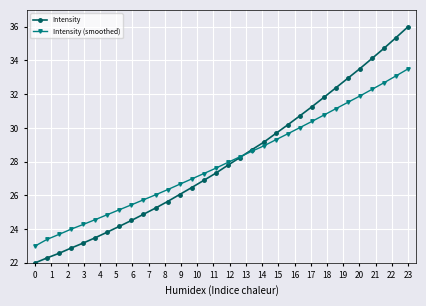

List the series in order of their peak value, highest first.

Intensity, Intensity (smoothed)